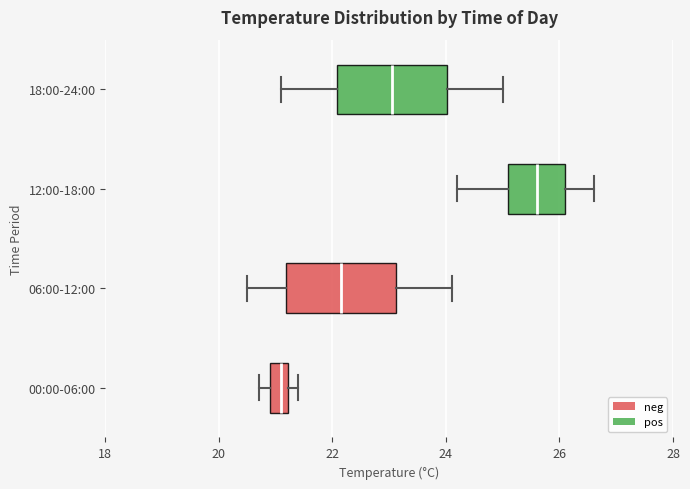

Which box's median line is the furthest to the right?

12:00-18:00